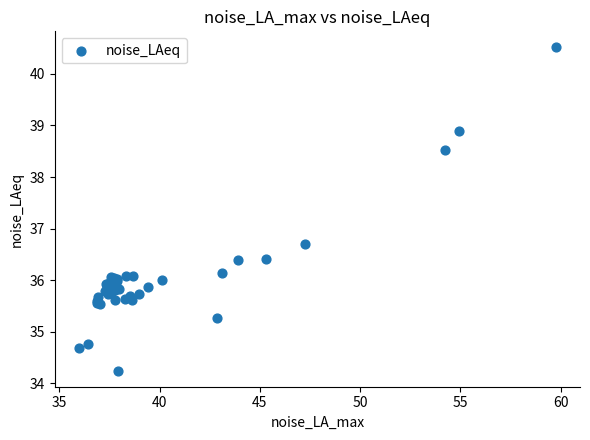

What Y value in the scatter plot is closest to 37?

36.7